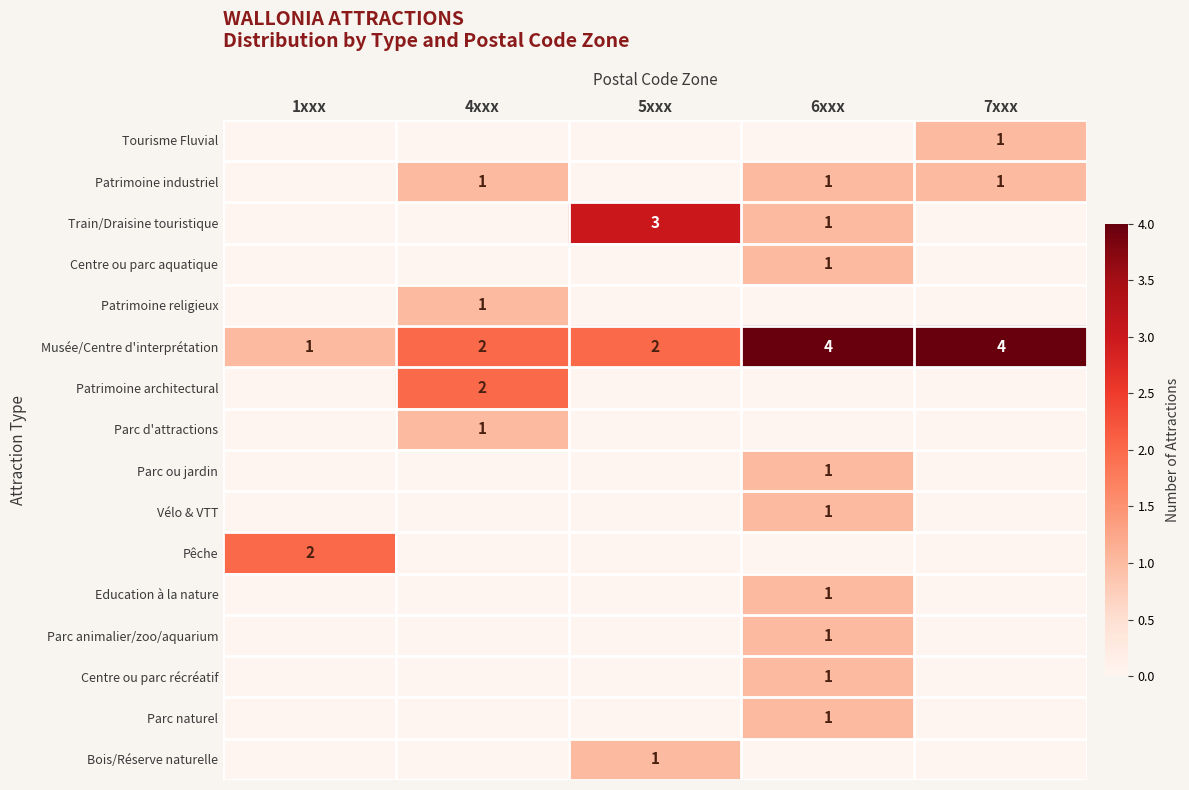

At which category is the sum across all series the highest?

6xxx